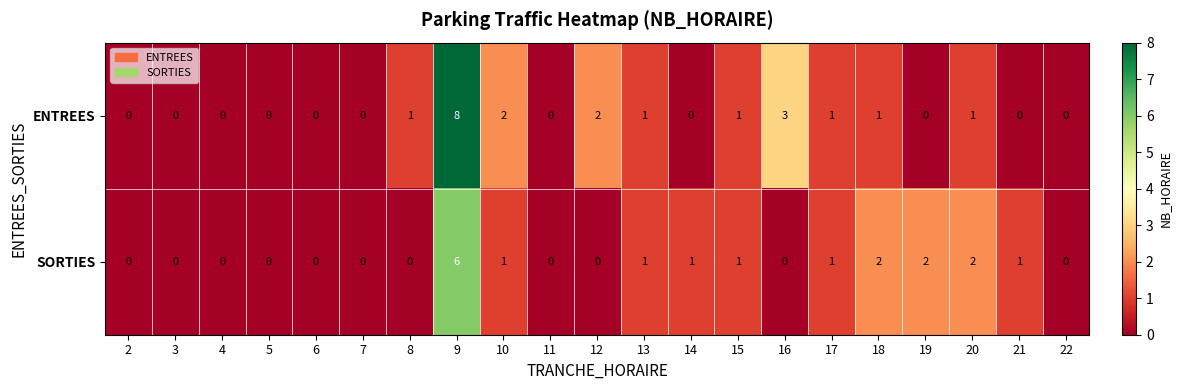

At 9, list the series in order from smallest to largest.

SORTIES, ENTREES